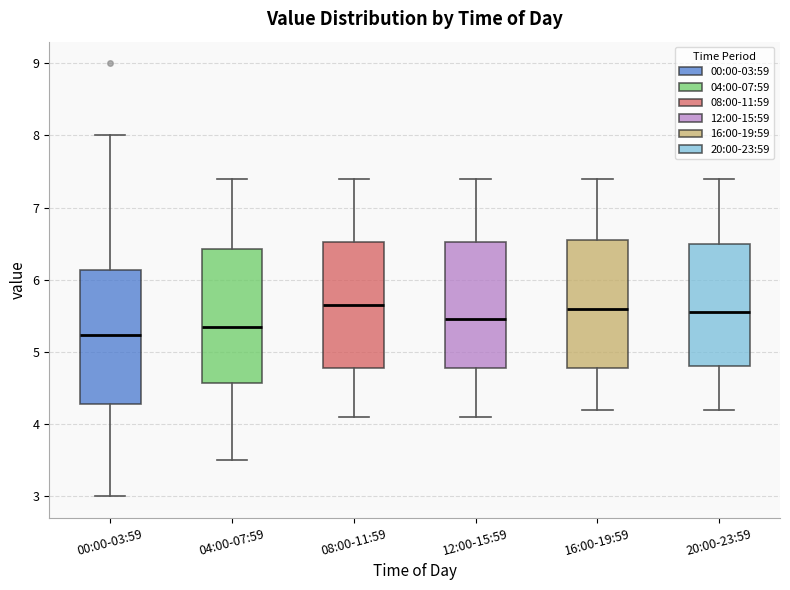

Reading left to right, read every box against the y-axis: the position of its median line, the range the box covers, and the ends of its whiskers. The values are not printed on the chart, so give them approximately, as read against the axis.

00:00-03:59: median 5.2, box 4.3 to 6.1, whiskers 3.0 to 8.0
04:00-07:59: median 5.4, box 4.6 to 6.4, whiskers 3.5 to 7.4
08:00-11:59: median 5.7, box 4.8 to 6.5, whiskers 4.1 to 7.4
12:00-15:59: median 5.5, box 4.8 to 6.5, whiskers 4.1 to 7.4
16:00-19:59: median 5.6, box 4.8 to 6.6, whiskers 4.2 to 7.4
20:00-23:59: median 5.6, box 4.8 to 6.5, whiskers 4.2 to 7.4